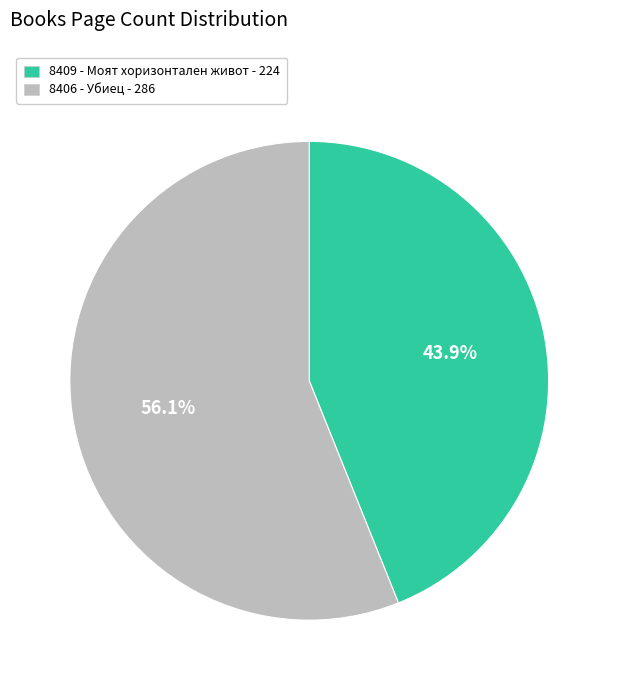

To the nearest percent, what is the average slice percentage?

50%